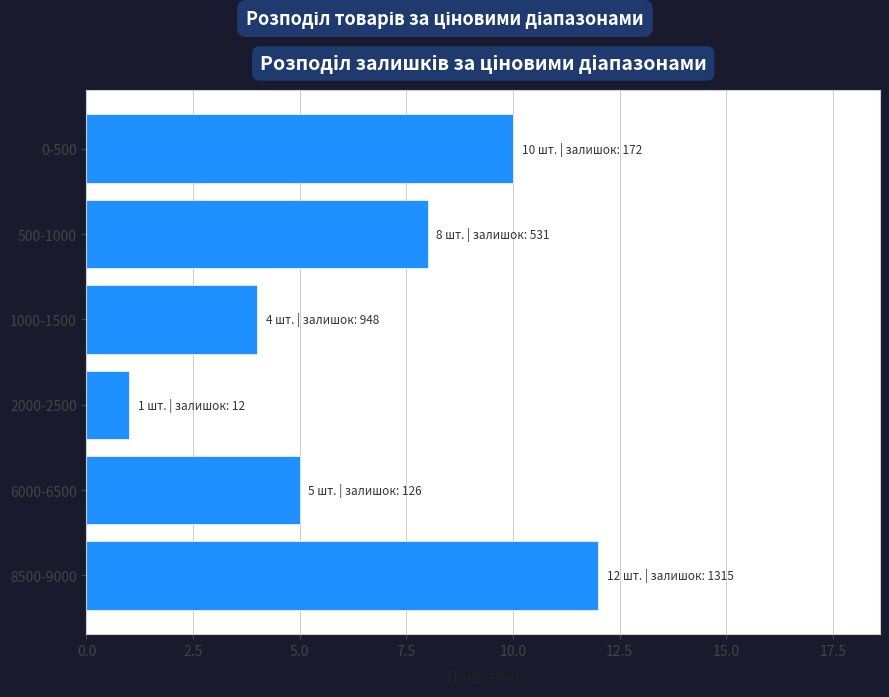

Reading top to bottom, what are all the values shown in this chart?

10	8	4	1	5	12